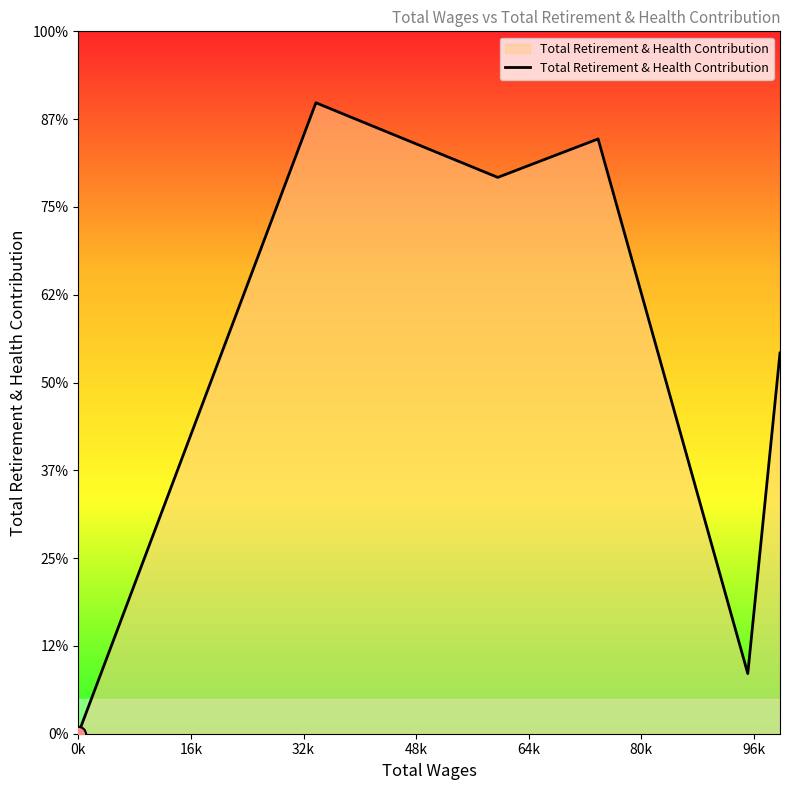

Between 0k and 48k, which is larger?

48k